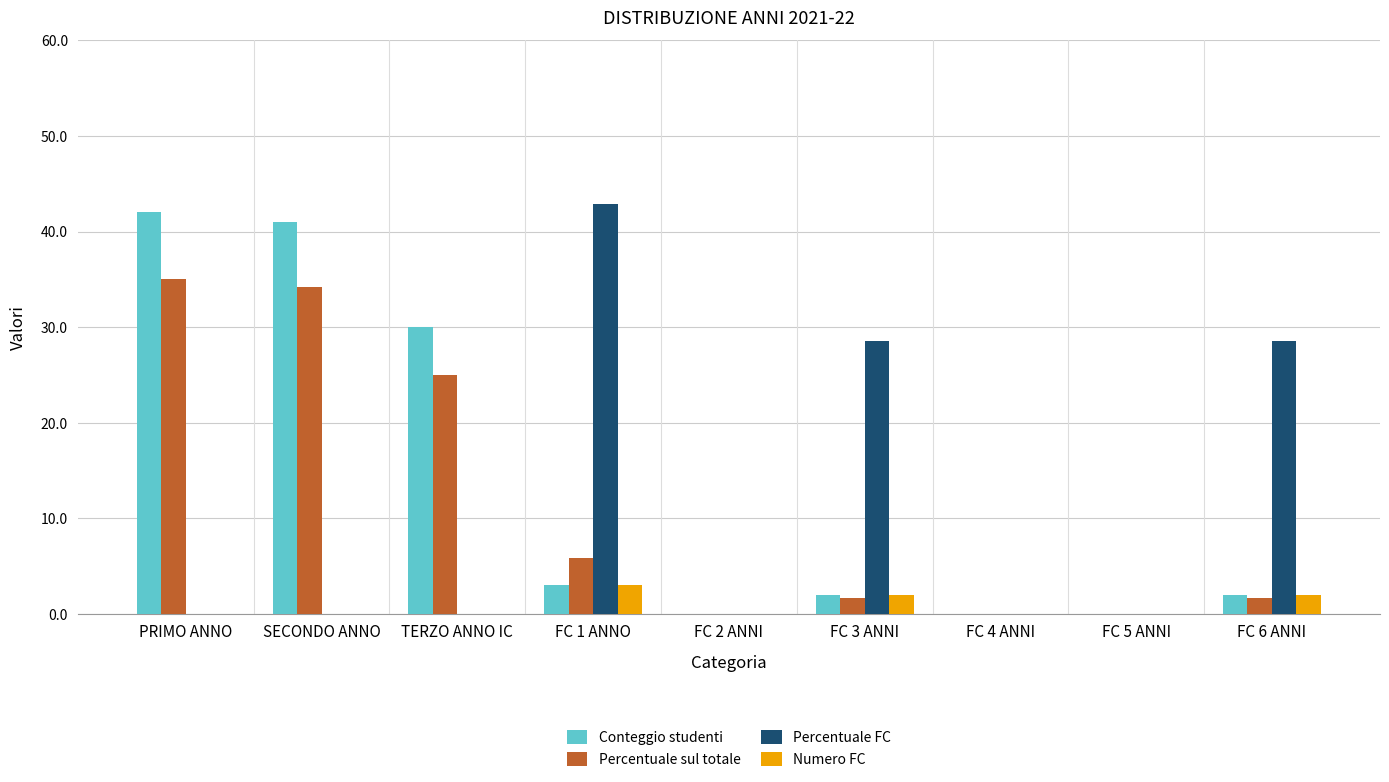

What is the sum of all Percentuale sul totale values?

103.3